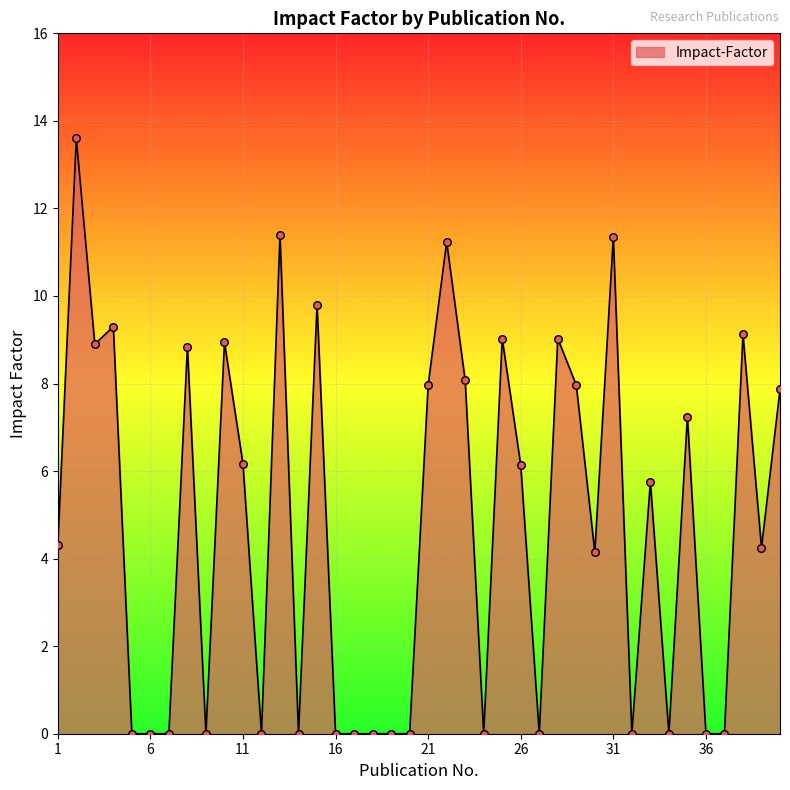

What is the difference between the maximum and minimum values?

13.6